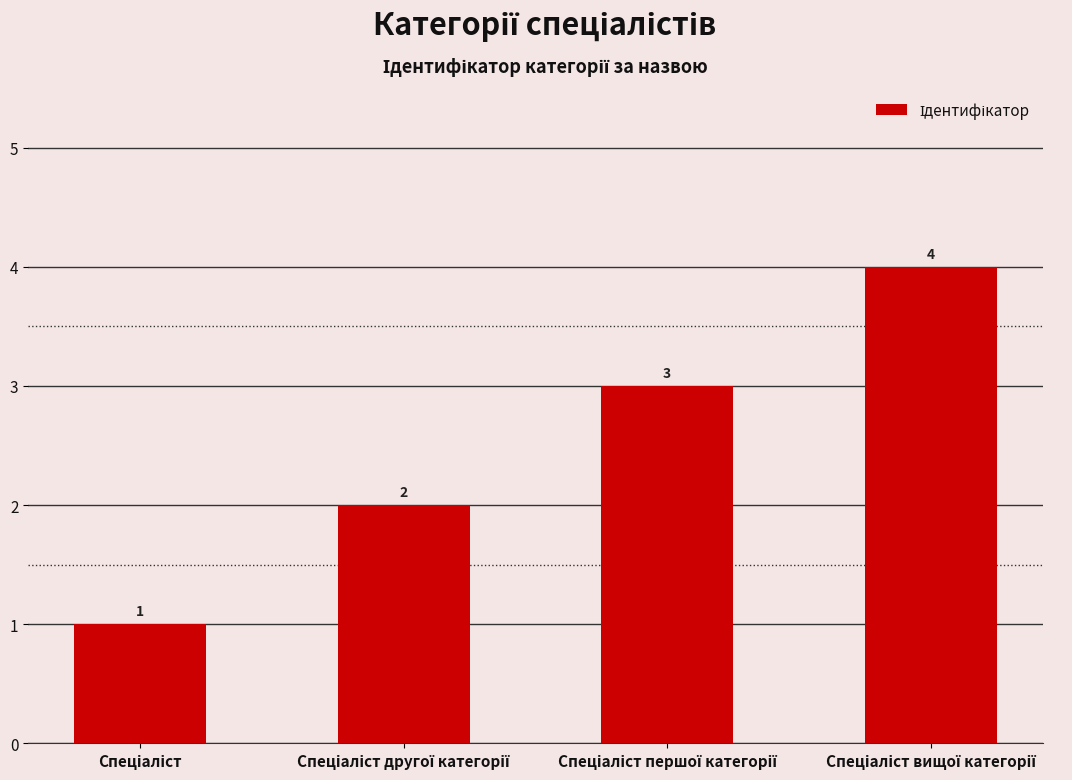

Are the bars grouped side by side (vs. stacked)?

No